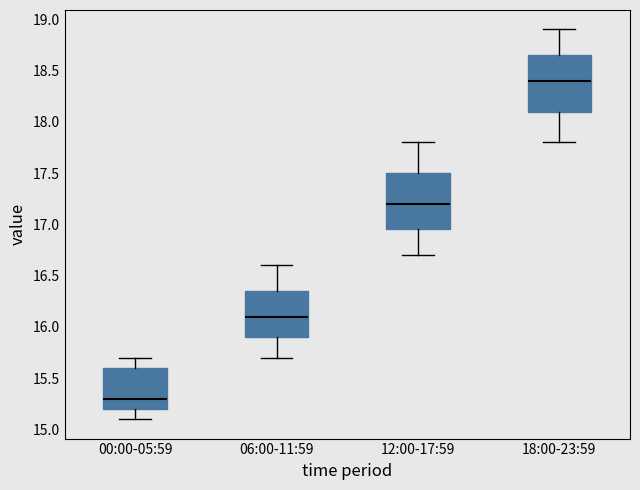

Where does the upper whisker of the box for 00:00-05:59 end on the y-axis? The values are not printed on the chart, so give them approximately, as read against the axis.

15.70